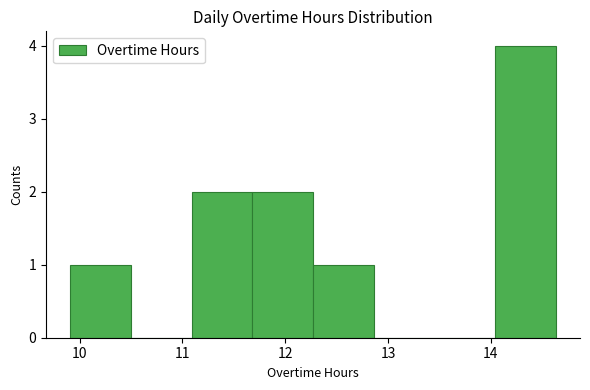

Reading left to right, list every bar in this chart as the range it spans on the x-axis followed by its height. Neither the bar edges nor the heights are printed on the chart, so give them approximately, as read against the axes.

9.91 to 10.50: 1
10.50 to 11.09: 0
11.09 to 11.68: 2
11.68 to 12.27: 2
12.27 to 12.86: 1
12.86 to 13.45: 0
13.45 to 14.04: 0
14.04 to 14.63: 4